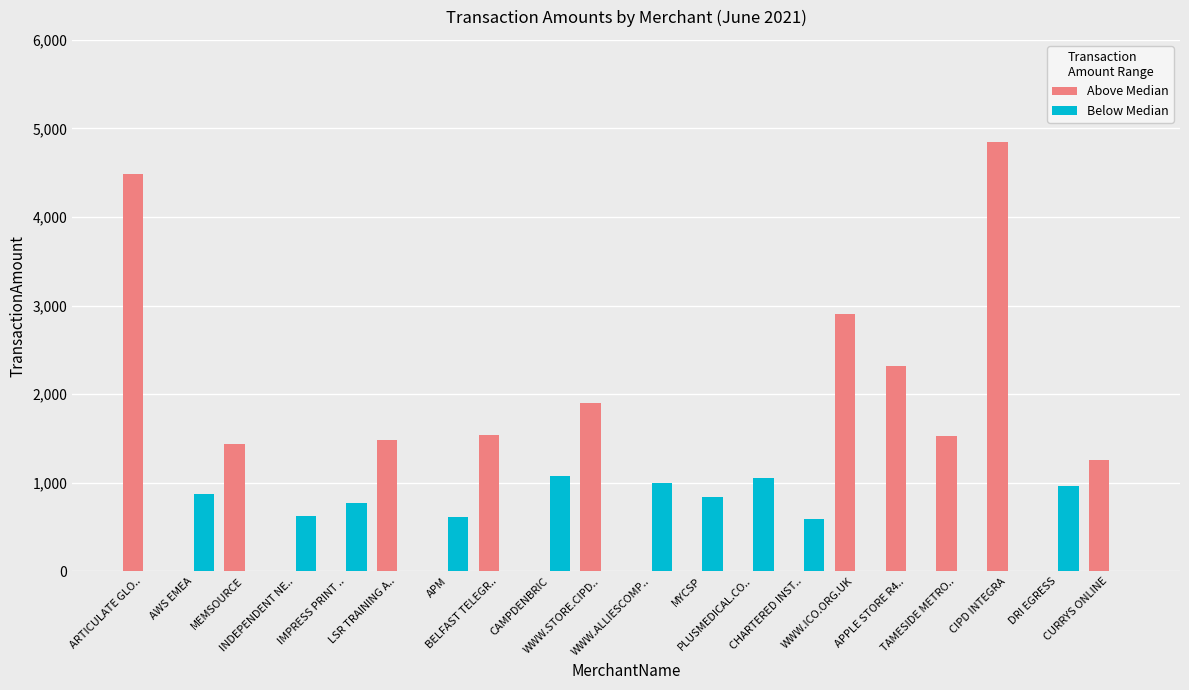

The value of Above Median at WWW.STORE.CIPD.. is 1140.6. True or false?

False